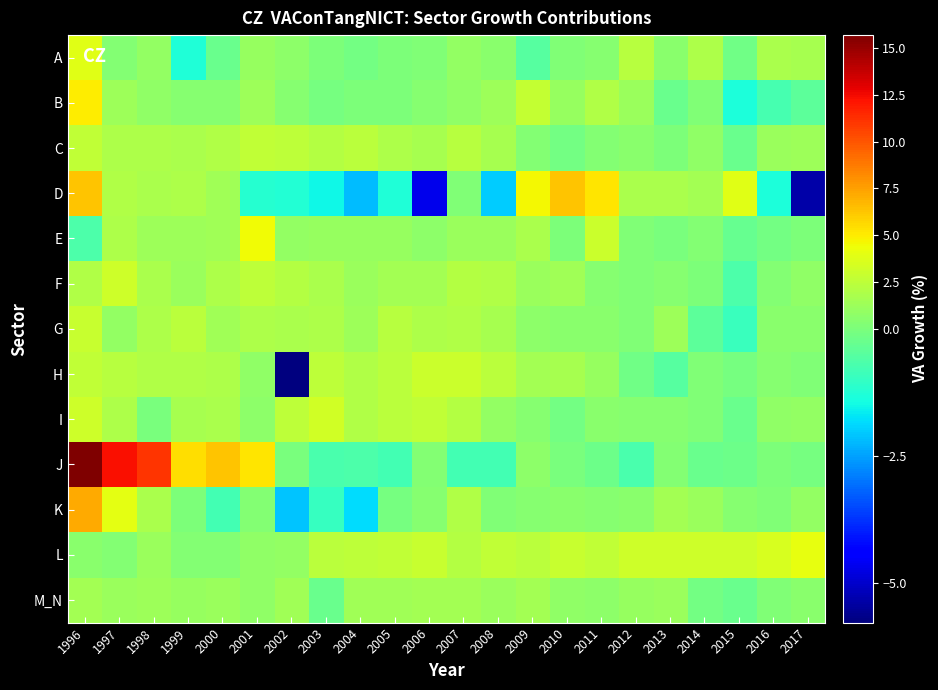

Which series has the widest spread of values?

J